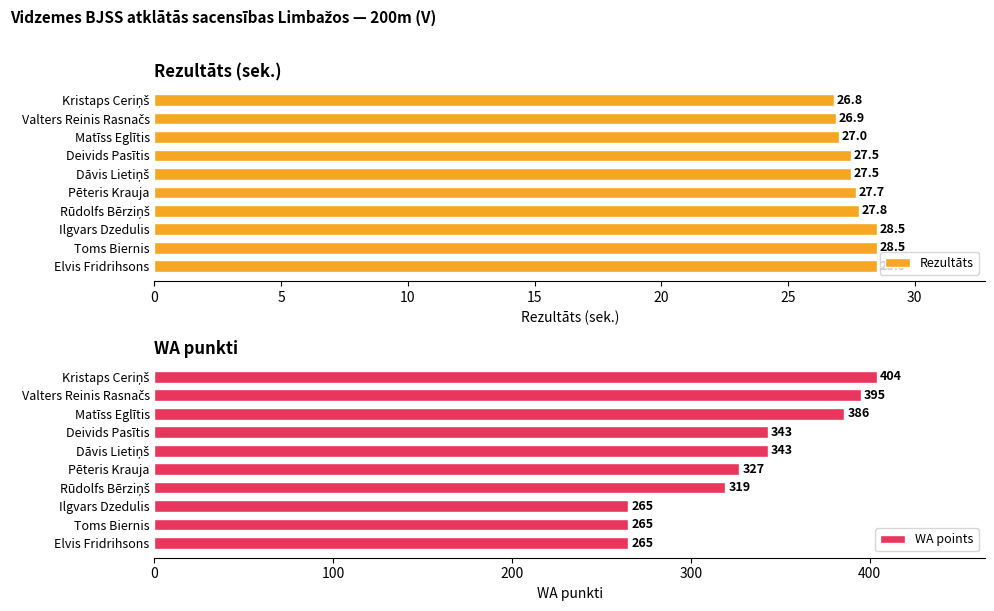

How many bars are there in each group?

2